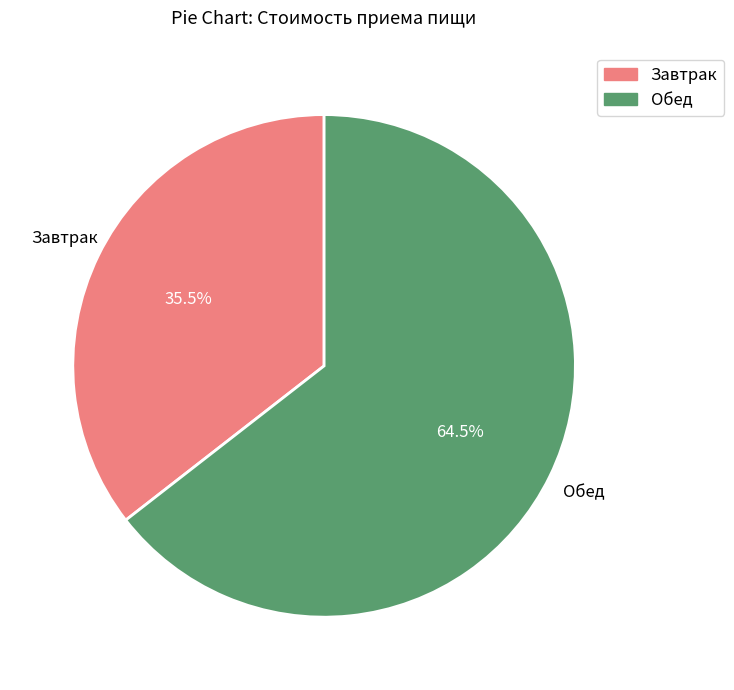

To the nearest percent, what is the difference between the largest and smallest slice percentages?

29%